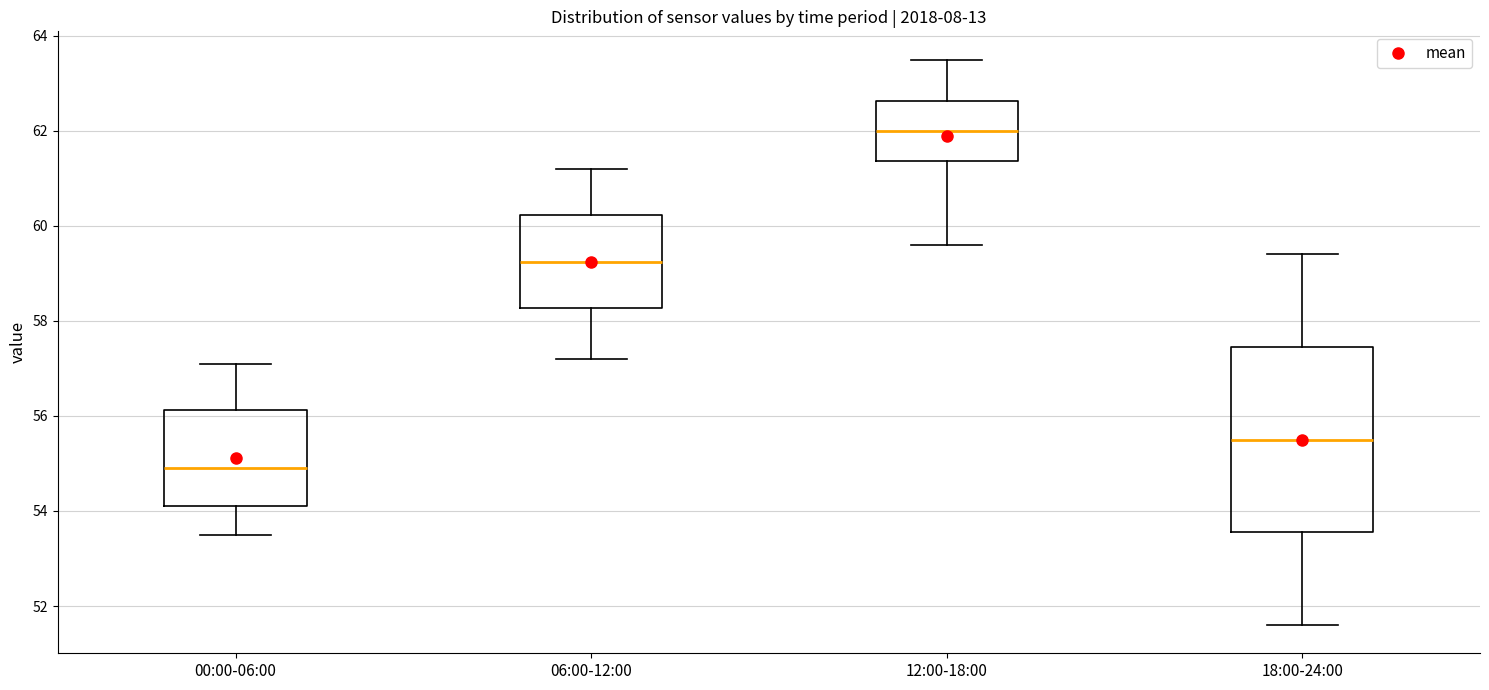

Reading left to right, transcribe this box plot: for each box, give where its median line is, the range the box spans, and where its two whiskers end, as read against the y-axis. The values are not printed on the chart, so give them approximately, as read against the axis.

00:00-06:00: median 55.0, box 54.2 to 56.2, whiskers 53.6 to 57.2
06:00-12:00: median 59.2, box 58.2 to 60.2, whiskers 57.2 to 61.2
12:00-18:00: median 62.0, box 61.4 to 62.6, whiskers 59.6 to 63.6
18:00-24:00: median 55.6, box 53.6 to 57.4, whiskers 51.6 to 59.4